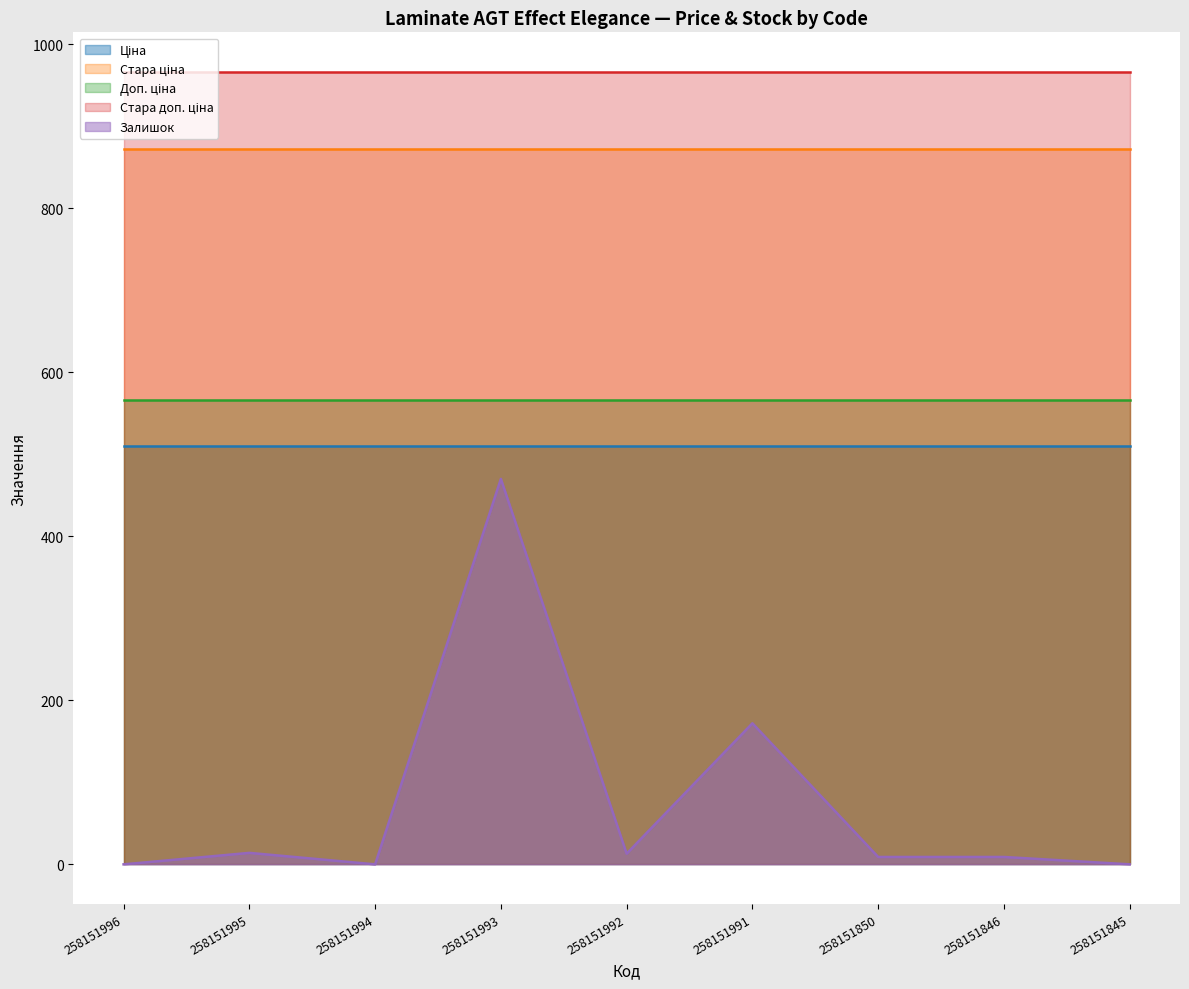

Reading left to right, transcribe all the data shown in this chart.

Ціна: 258151996=510.5	258151995=510.5	258151994=510.5	258151993=510.5	258151992=510.5	258151991=510.5	258151850=510.5	258151846=510.5	258151845=510.5
Стара ціна: 258151996=872.1	258151995=872.1	258151994=872.1	258151993=872.1	258151992=872.1	258151991=872.1	258151850=872.1	258151846=872.1	258151845=872.1
Доп. ціна: 258151996=566.0	258151995=566.0	258151994=566.0	258151993=566.0	258151992=566.0	258151991=566.0	258151850=566.0	258151846=566.0	258151845=566.0
Стара доп. ціна: 258151996=966.1	258151995=966.1	258151994=966.1	258151993=966.1	258151992=966.1	258151991=966.1	258151850=966.1	258151846=966.1	258151845=966.1
Залишок: 258151996=0.0	258151995=14.0	258151994=0.0	258151993=470.0	258151992=13.0	258151991=172.0	258151850=9.0	258151846=9.0	258151845=0.0